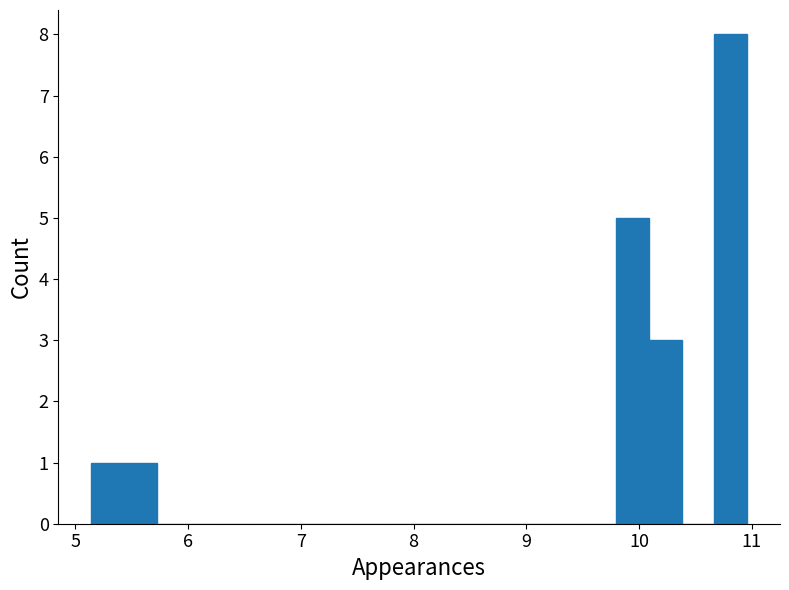

Around what value on the x-axis is the tallest bar? Give the approximate position of its centre, as read against the axis.

10.8